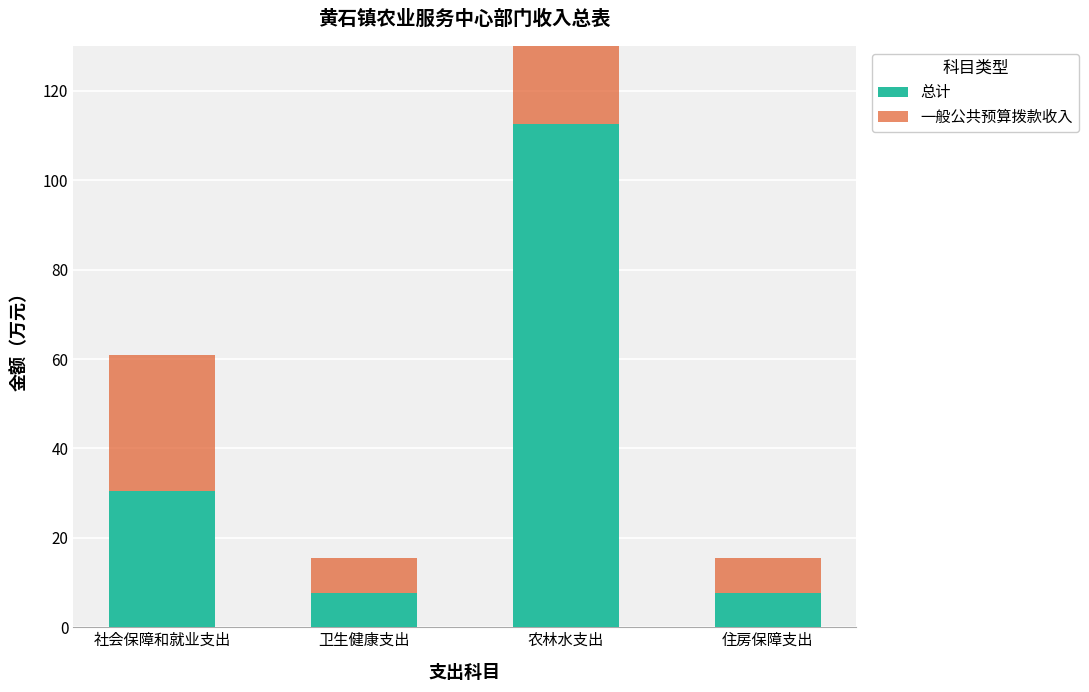

What is the label of the 2nd bar from the left?

卫生健康支出